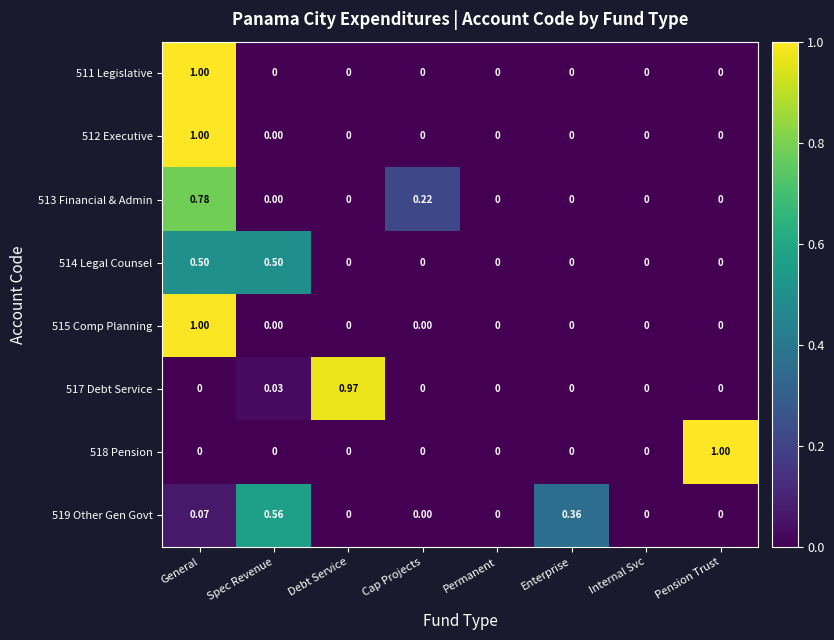

Is the value of 514 Legal Counsel at Spec Revenue greater than the value of 513 Financial & Admin at Permanent?

Yes